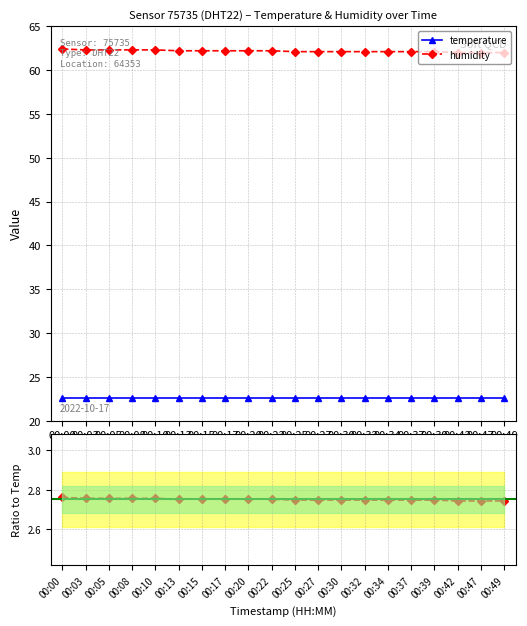

True or false: humidity / temperature has a value of 2.7 at 00:25.

True